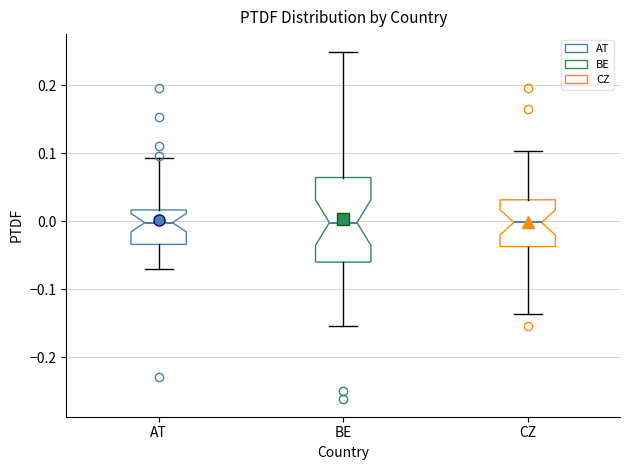

Reading left to right, read every box against the y-axis: the position of its median line, the range the box covers, and the ends of its whiskers. The values are not printed on the chart, so give them approximately, as read against the axis.

AT: median 0.00, box -0.03 to 0.02, whiskers -0.07 to 0.09
BE: median 0.00, box -0.06 to 0.06, whiskers -0.15 to 0.25
CZ: median 0.00, box -0.04 to 0.03, whiskers -0.14 to 0.10